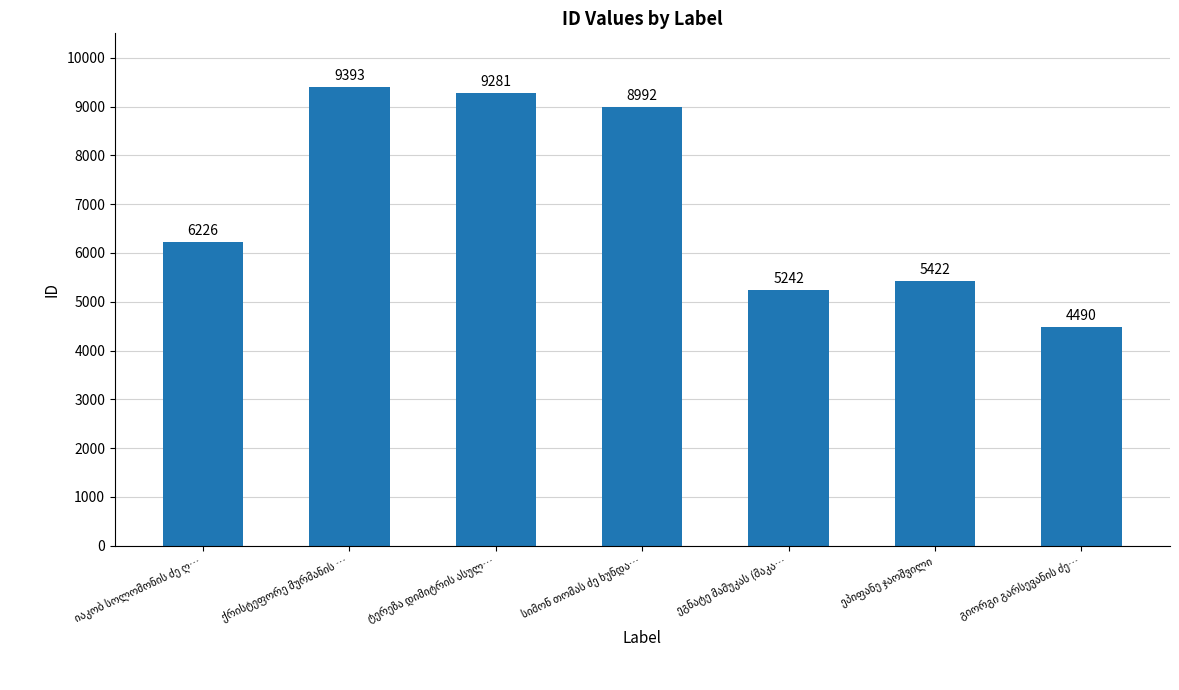

What is the greatest value displayed?

9393